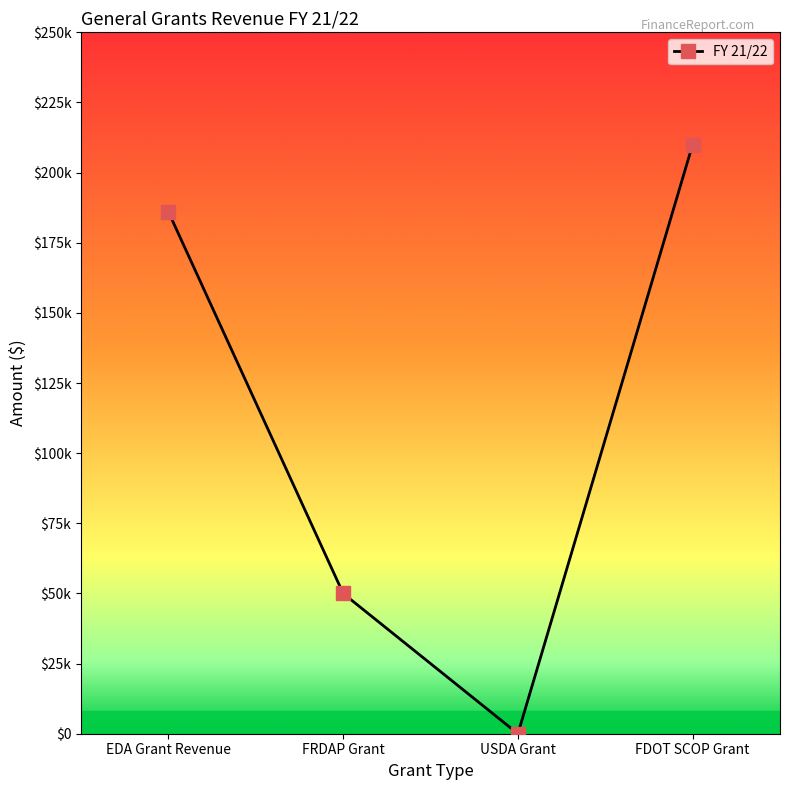

Reading right to left, transcribe all the data shown in this chart.

210000	0	50000	186000